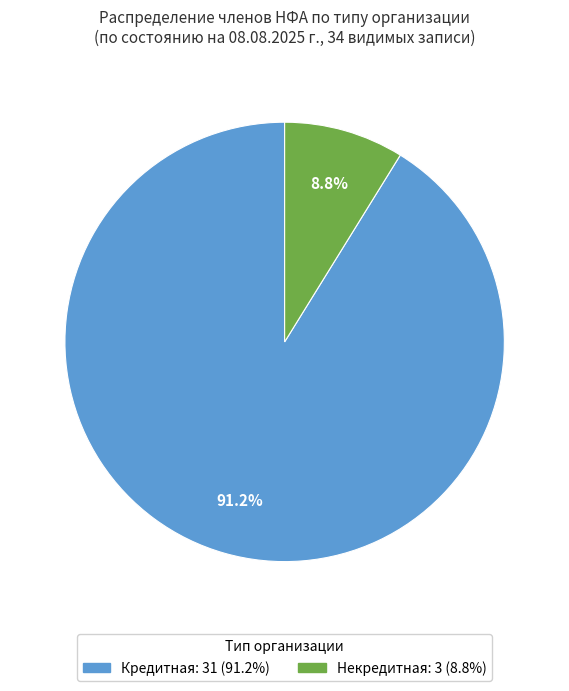

What is the majority slice?

Кредитная